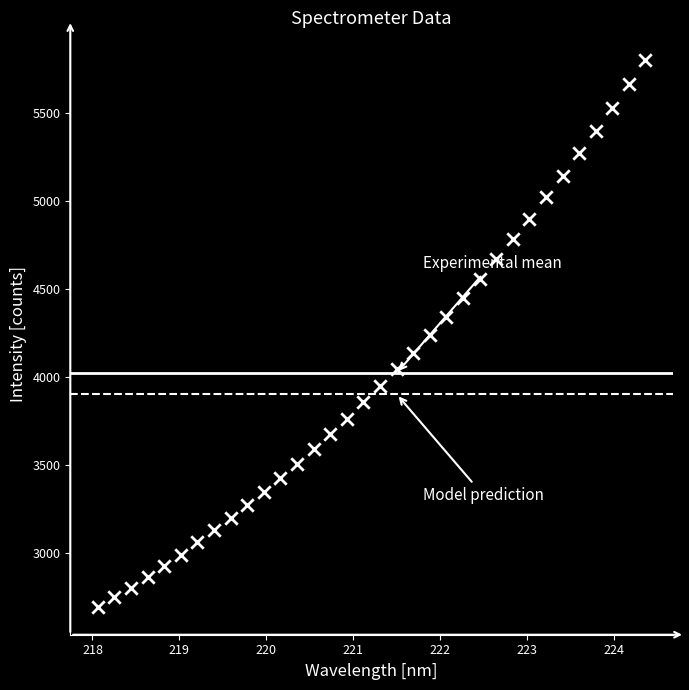

What is the range of Y values (max minus min)?

3117.7